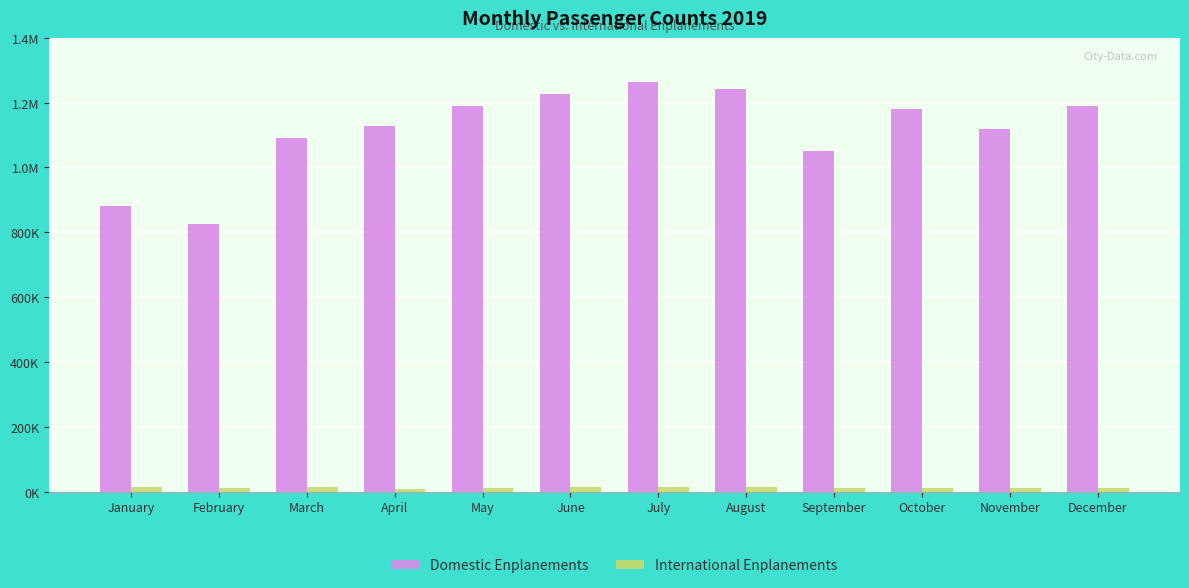

Rank the series by their average value, from highest to lowest.

Domestic Enplanements, International Enplanements